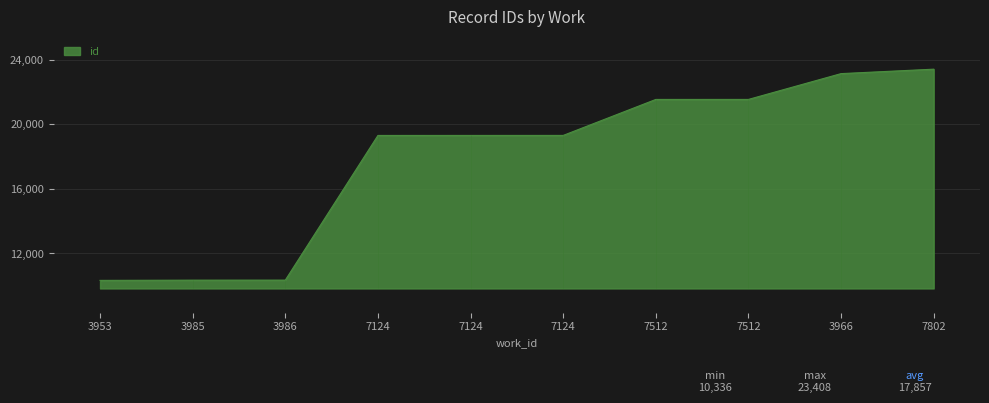

What is the change in value from 3986 to 7124?

+8956